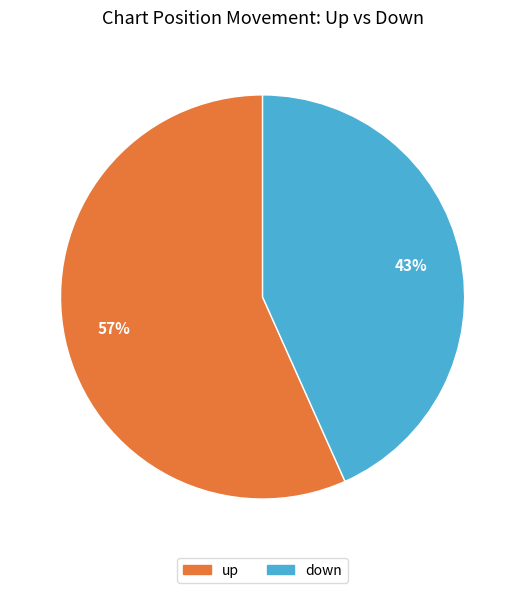

To the nearest percent, what percentage of the pie is down?

43%